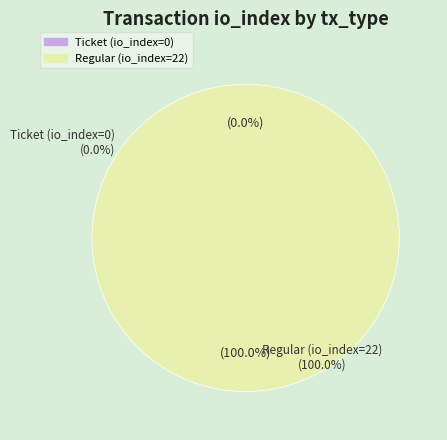

The Regular (io_index=22) slice represents 100% of the pie. True or false?

True